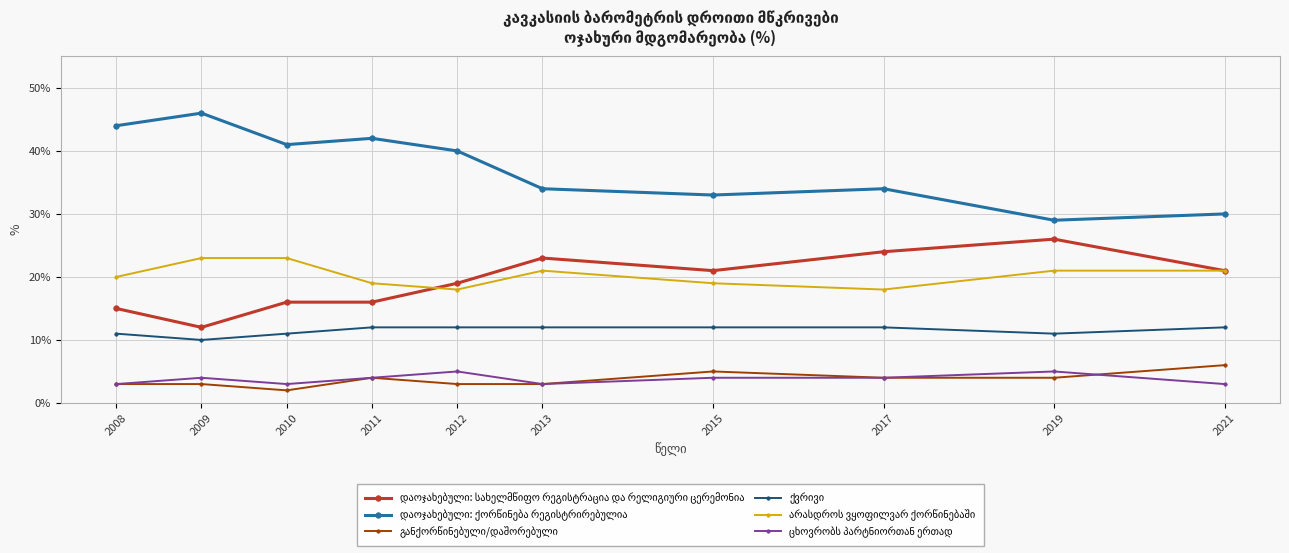

What is the total value across all series at 2021?

93